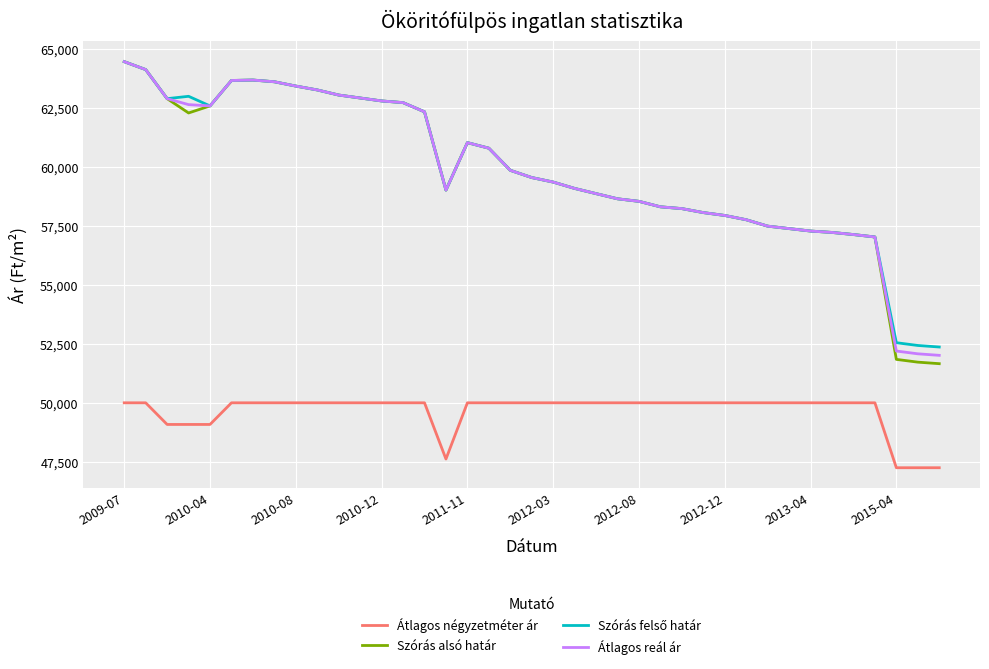

What is the minimum value shown in the chart?

47250